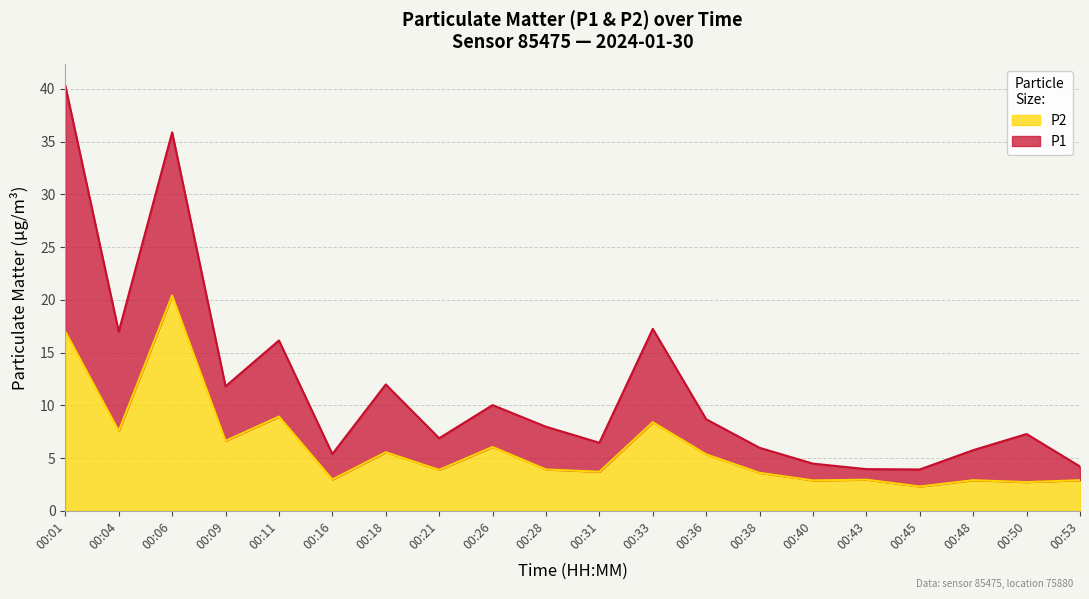

At 00:40, list the series in order from largest to smallest.

P1, P2